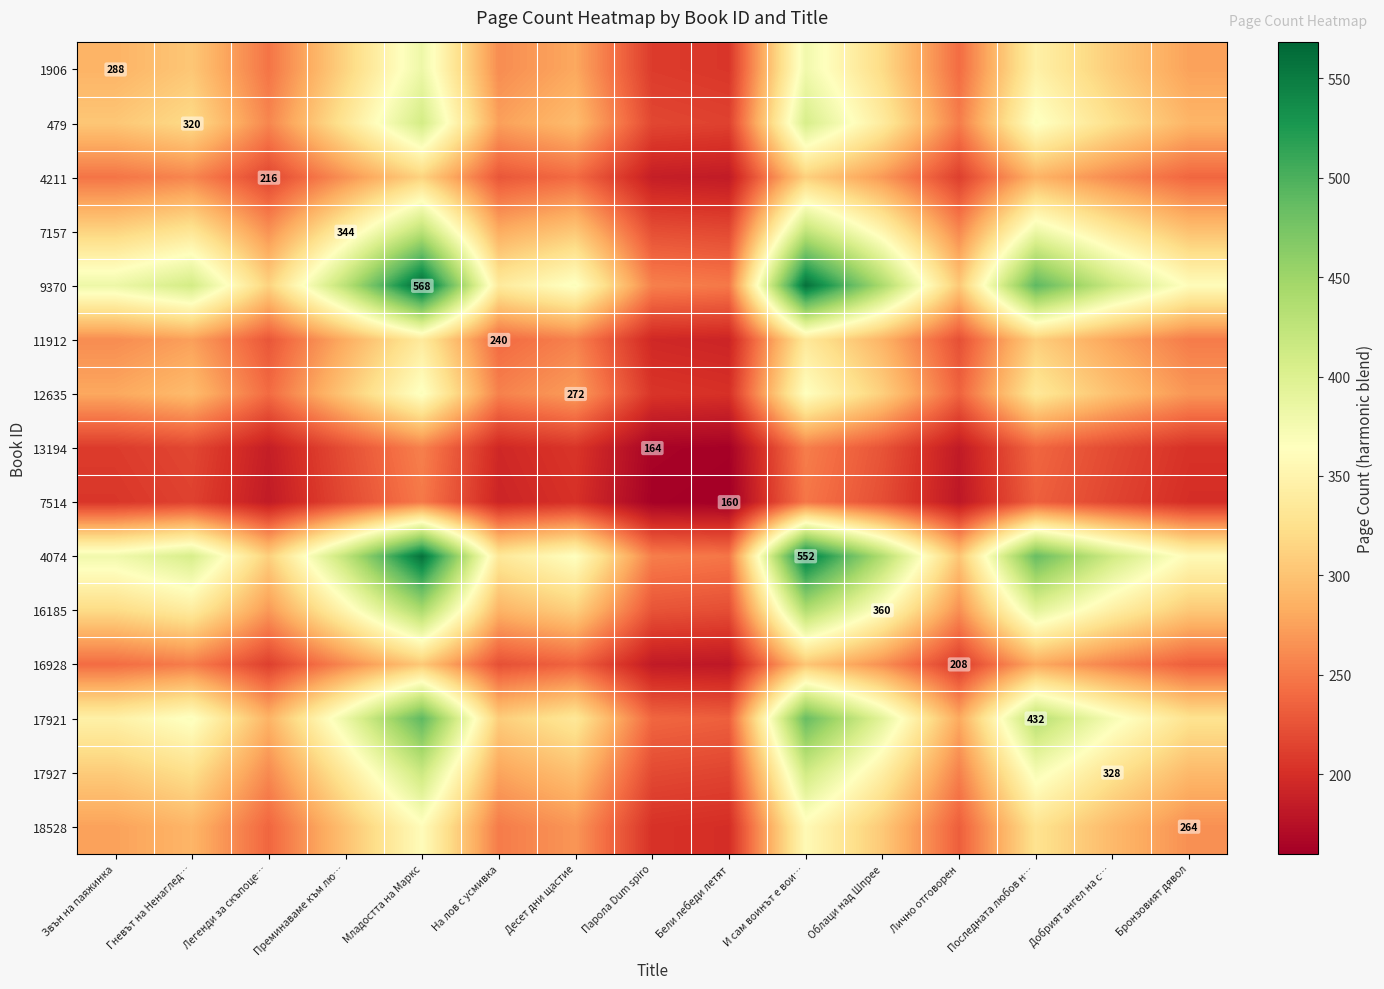

The 11912 series shows 194.9 at Парола Dum spiro. True or false?

True